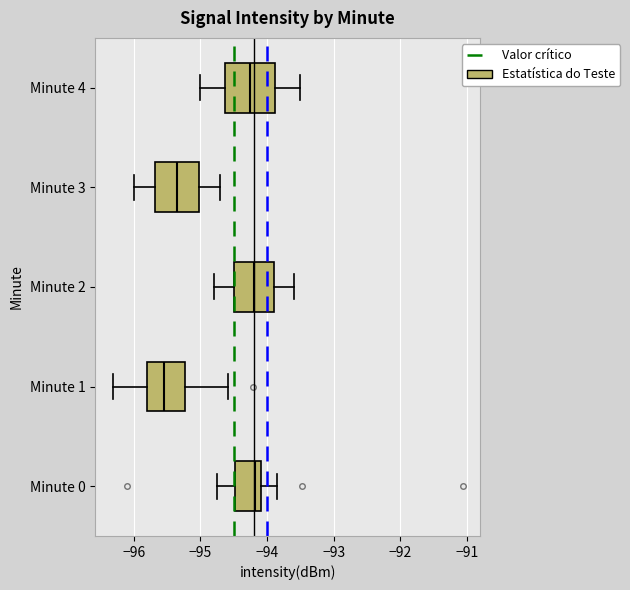

Which box has the furthest to the left median line?

Minute 1